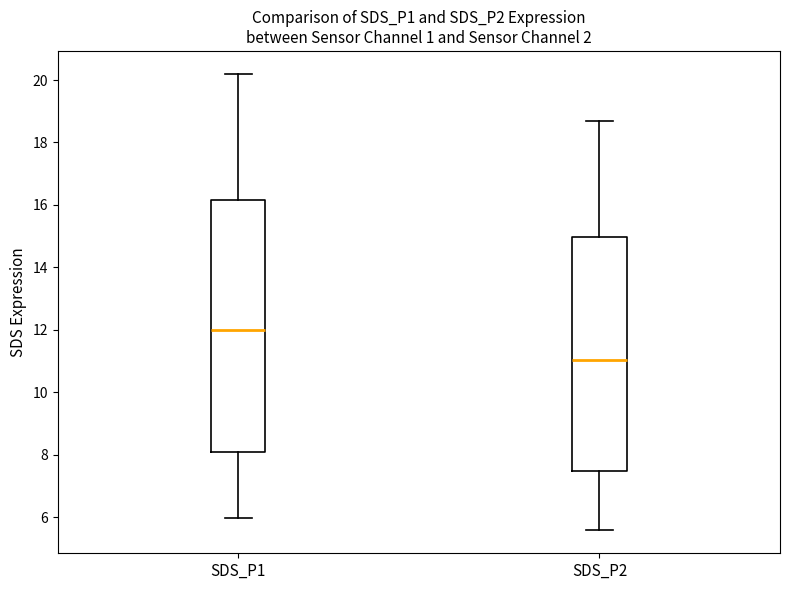

Which box is the tallest, from its lower edge to its upper edge?

SDS_P1